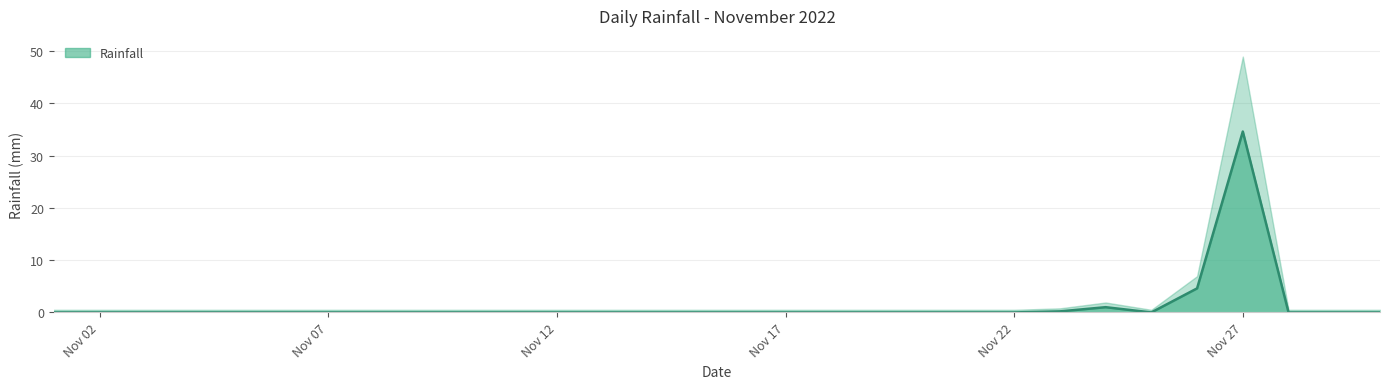

What is the change in value from 2022-11-04 to 2022-11-26?

+4.6